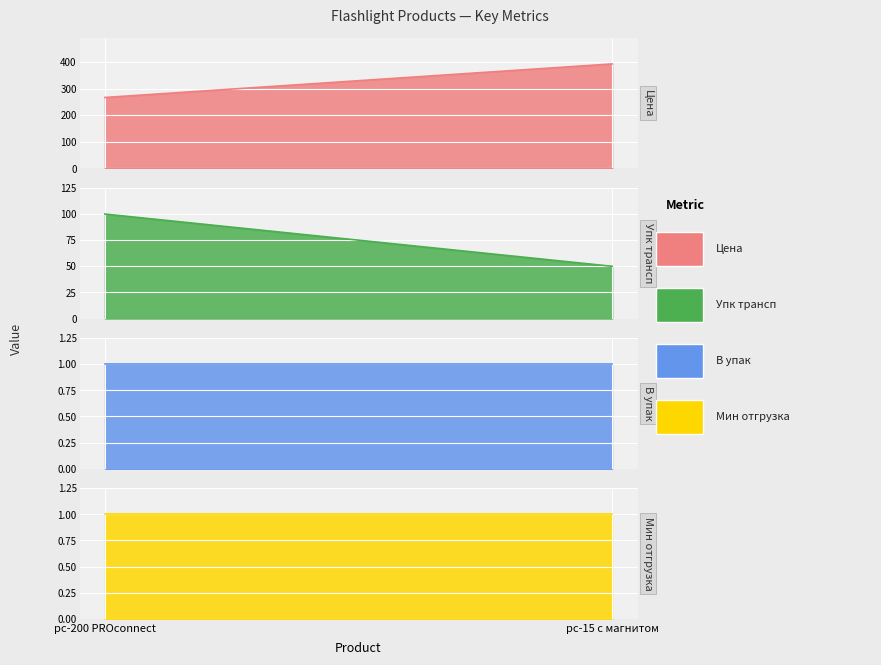

Reading left to right, what are all the values shown in this chart?

Цена: 267.0	393.4
Упк трансп: 100.0	50.0
В упак: 1.0	1.0
Мин отгрузка: 1.0	1.0